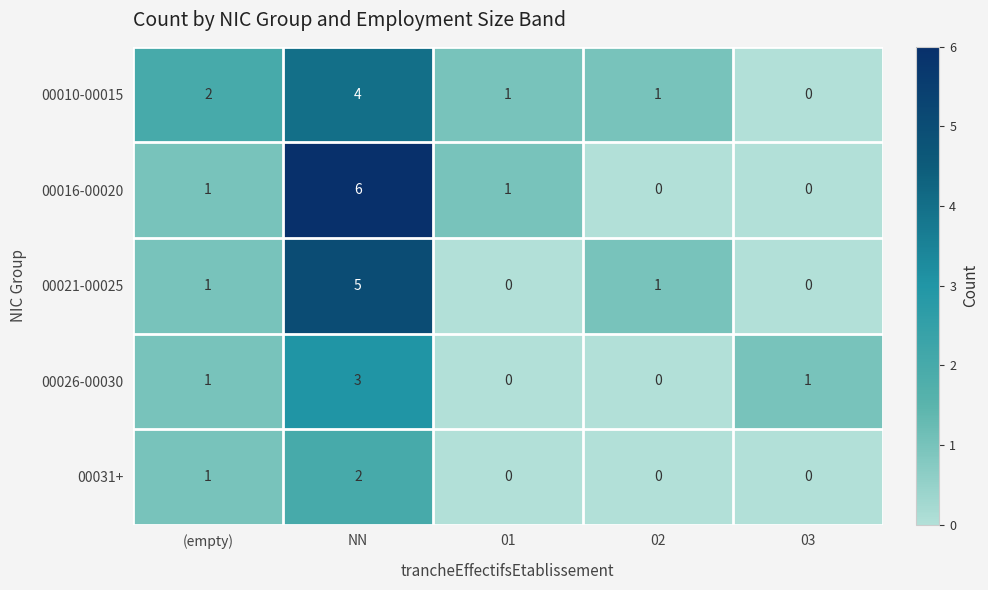

What is the sum of all 00021-00025 values?

7